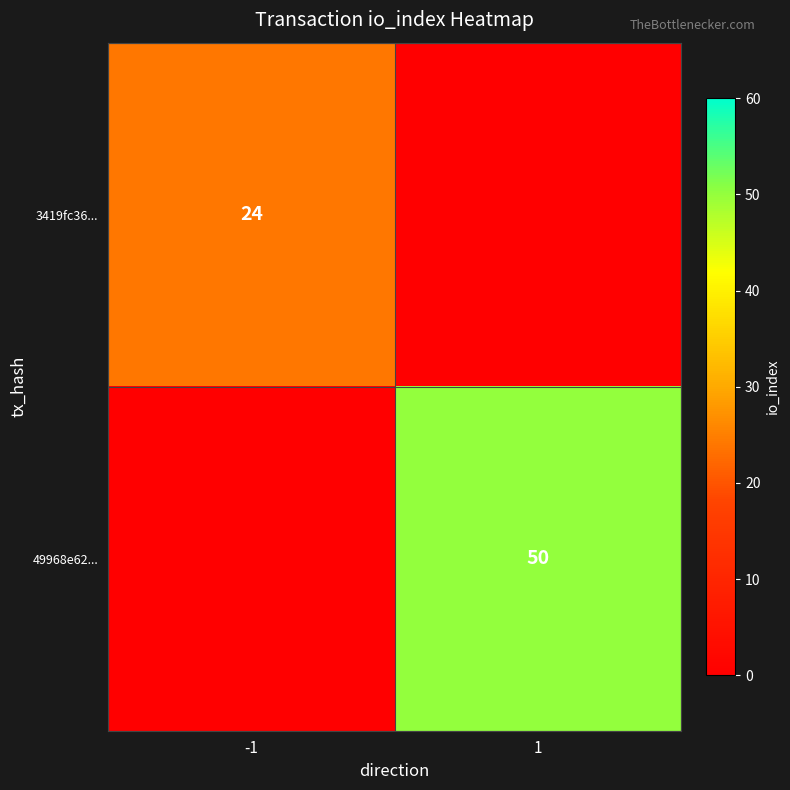

Count the number of categories in the chart.

2